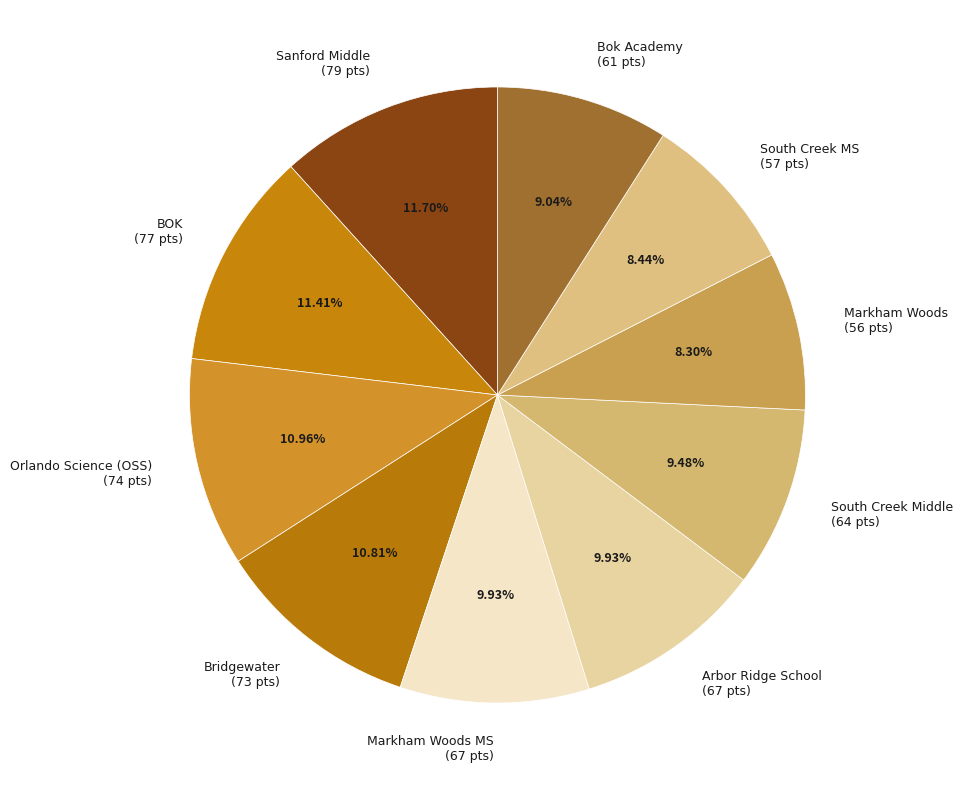

Between Sanford Middle (79 pts) and South Creek MS (57 pts), which is larger?

Sanford Middle (79 pts)